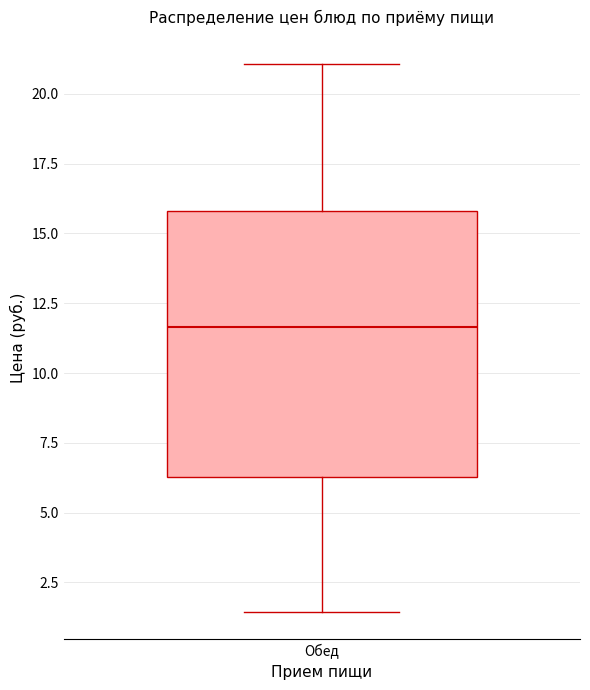

Transcribe this box plot: give where the median line is, the range the box spans, and where the two whiskers end, as read against the y-axis. The values are not printed on the chart, so give them approximately, as read against the axis.

median 11.5, box 6.5 to 16.0, whiskers 1.5 to 21.0